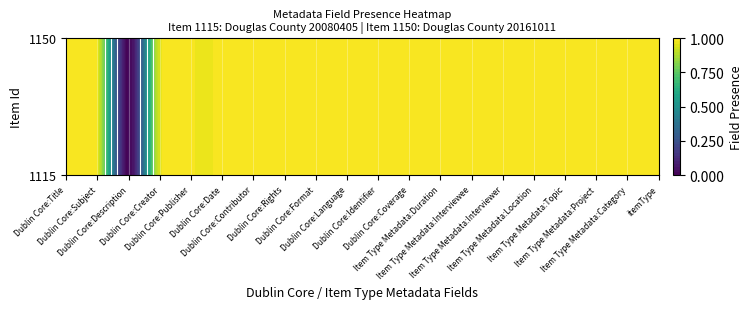

What is the sum of all 1150 values?

10